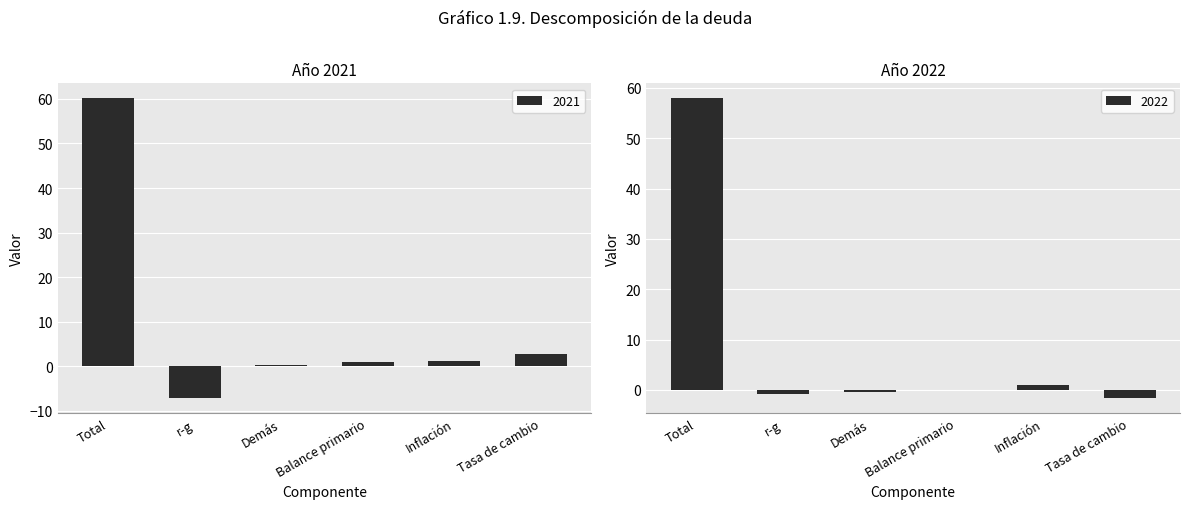

What is the difference between the highest and lowest values at Total?

2.2